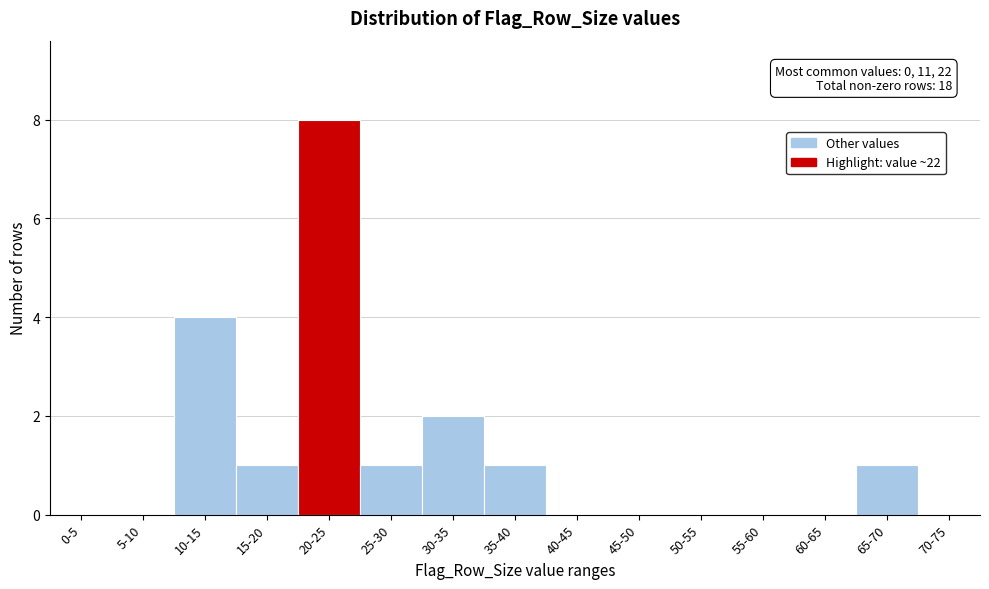

Reading left to right, transcribe all the data shown in this chart.

0-5=0	5-10=0	10-15=4	15-20=1	20-25=8	25-30=1	30-35=2	35-40=1	40-45=0	45-50=0	50-55=0	55-60=0	60-65=0	65-70=1	70-75=0